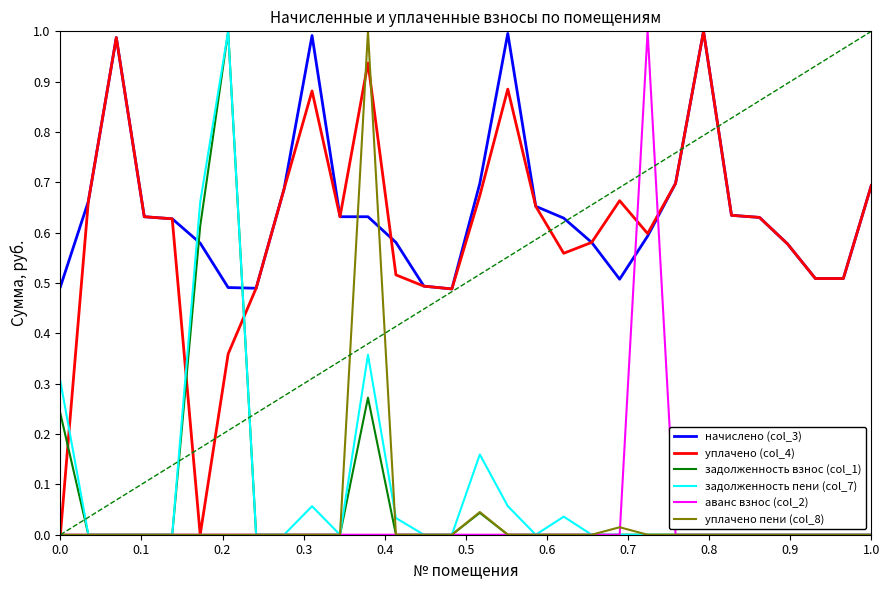

Which series ends up on top after the final intersection of задолженность взнос (col_1) and начислено (col_3)?

начислено (col_3)